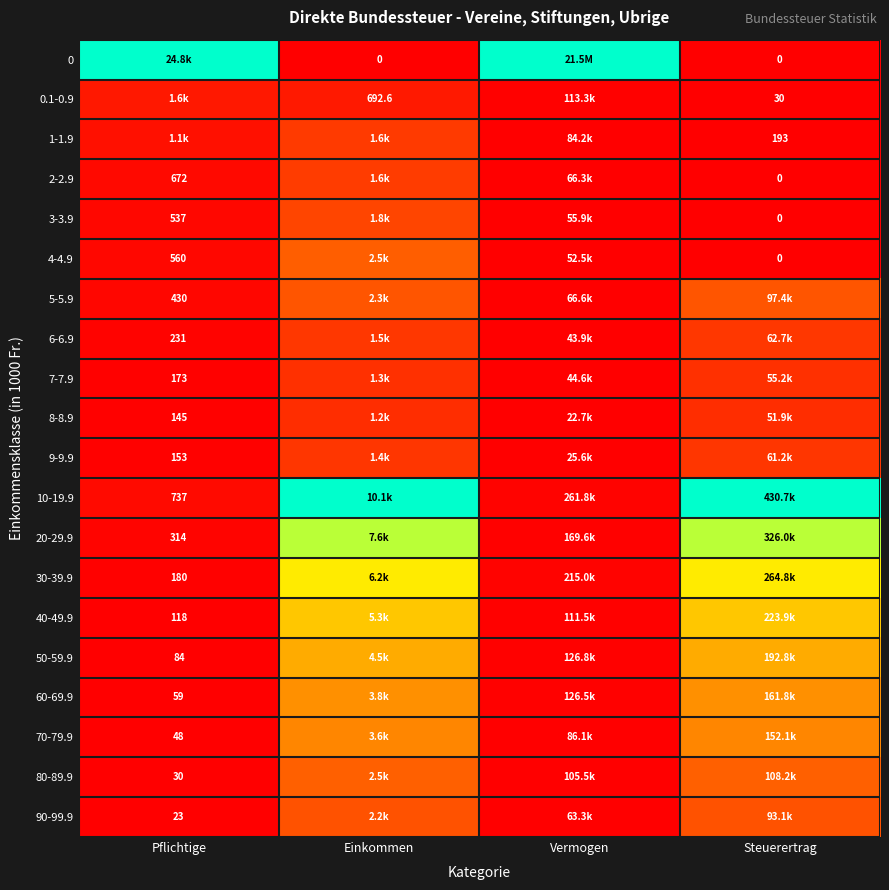

The value of 10-19.9 at Pflichtige is 0.1. True or false?

False